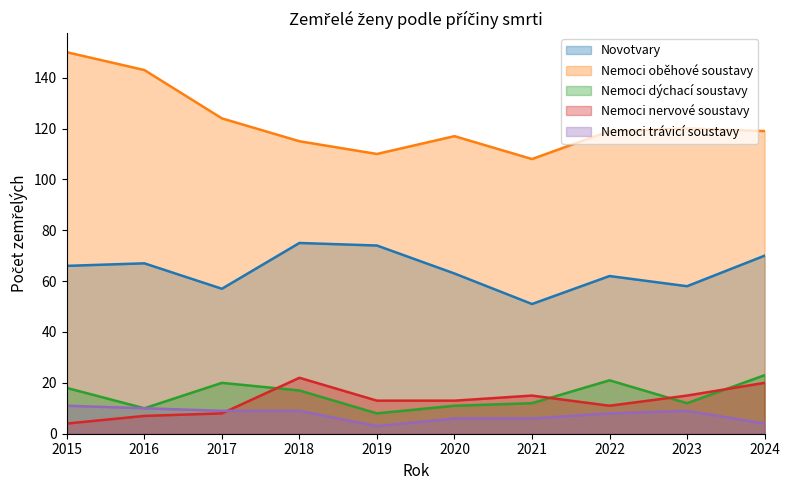

What value does the Nemoci trávicí soustavy series have at 2015?

11